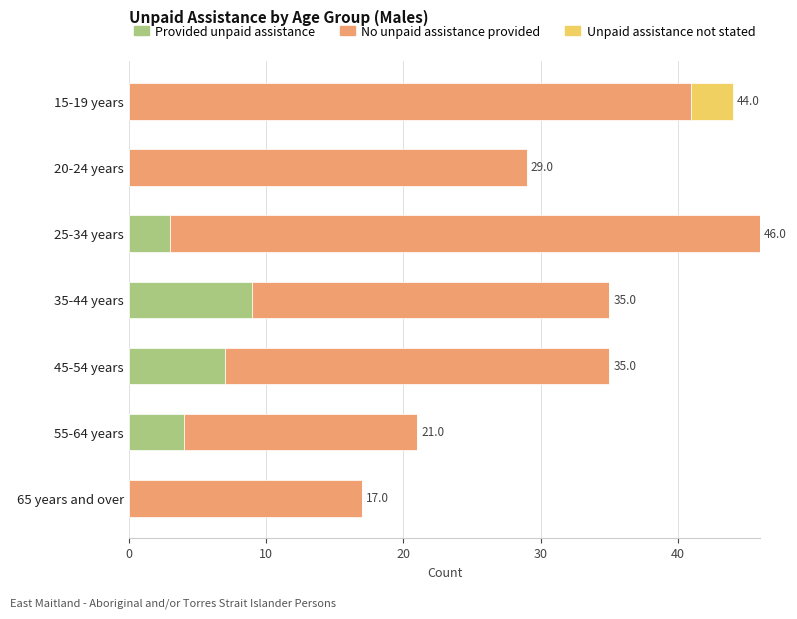

True or false: Provided unpaid assistance has a value of 4 at 55-64 years.

True